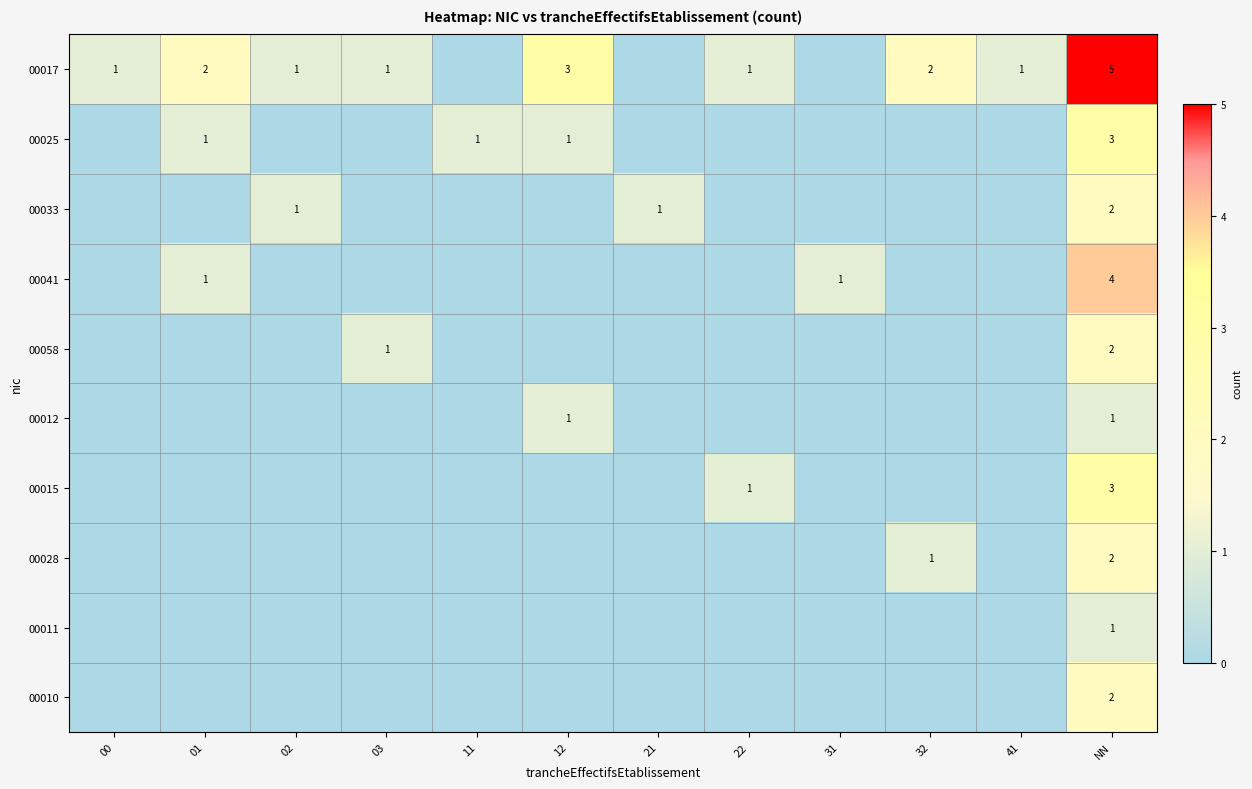

True or false: 00017 has a value of 0 at 00.

False